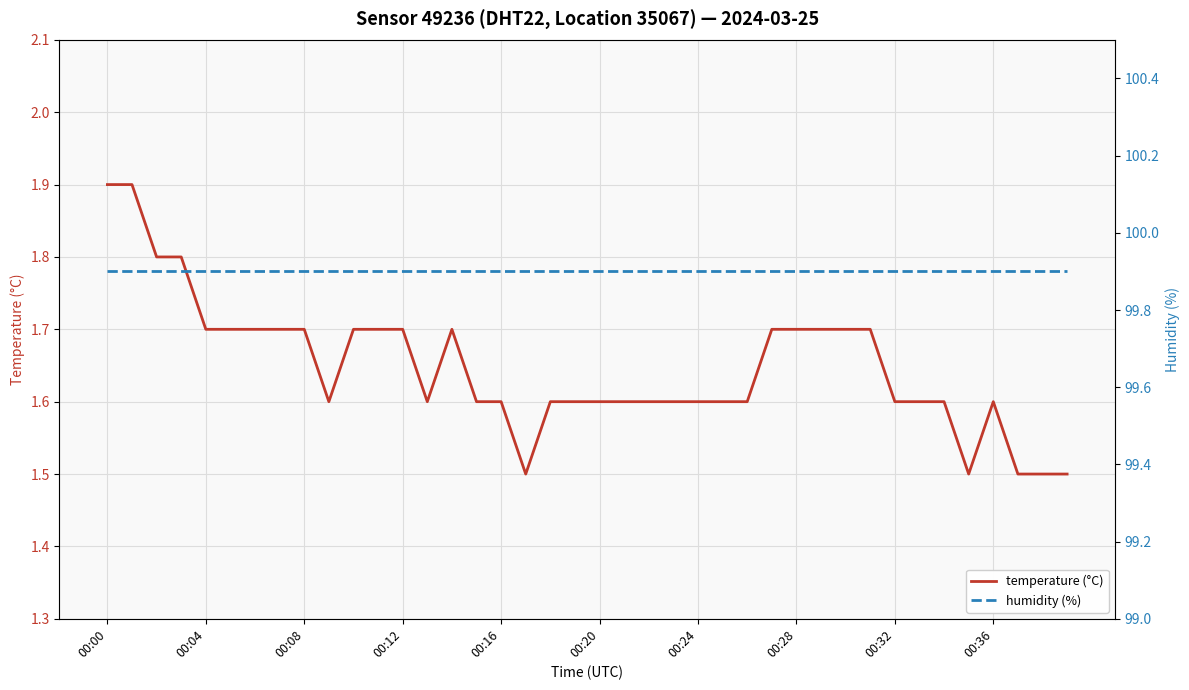

Where is the first local maximum for temperature (°C)?

14